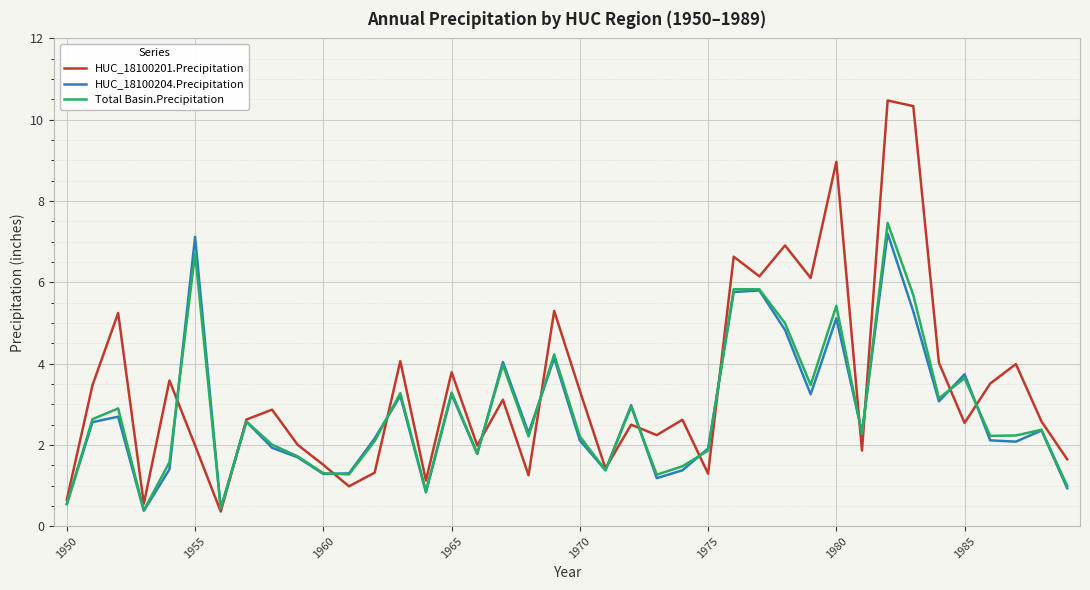

What is the highest value of the Total Basin.Precipitation series?

7.5